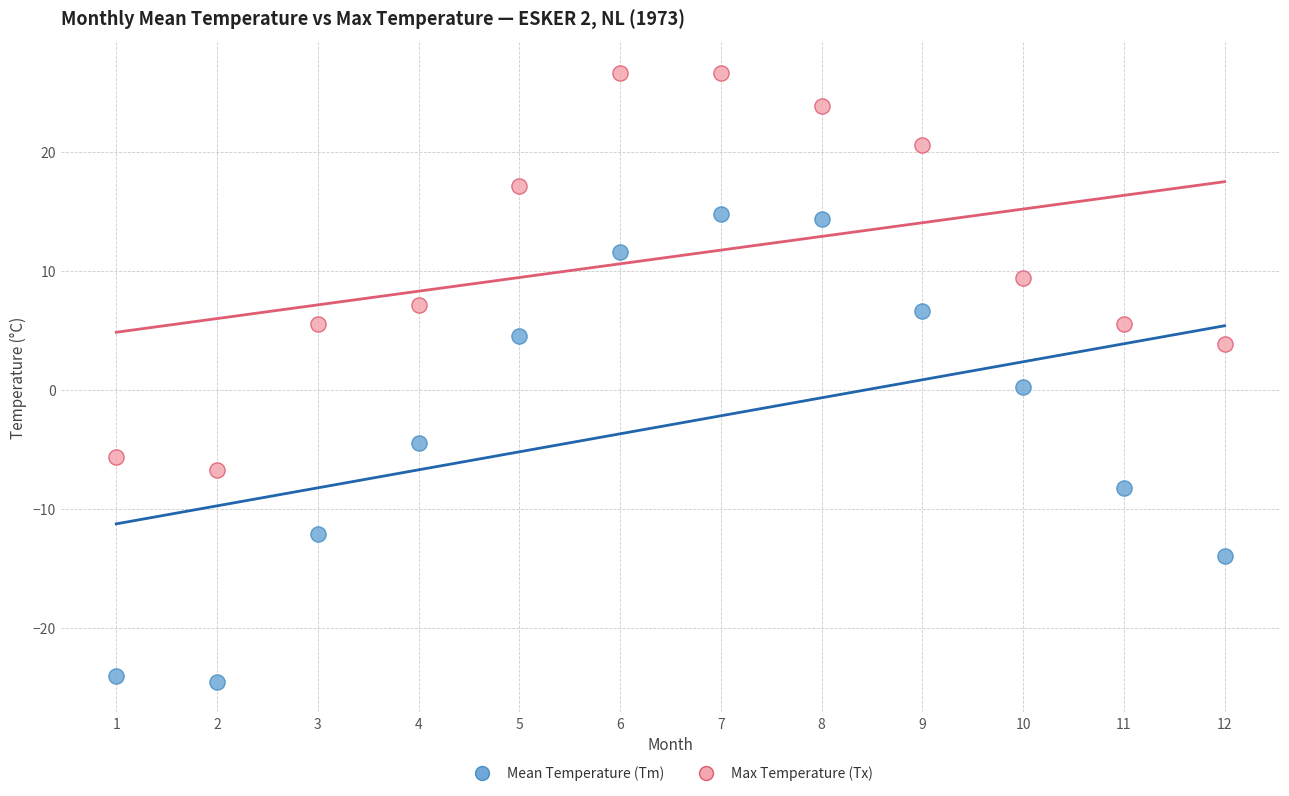

Across all data points, what is the range of Y values (max minus min)?

51.2